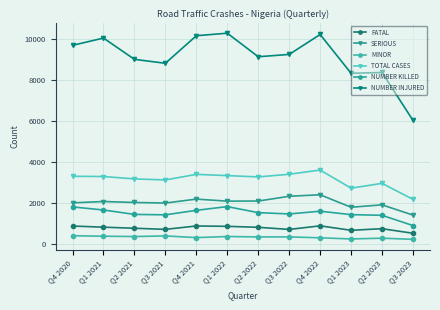

Which label corresponds to the smallest value in the chart?

Q3 2023